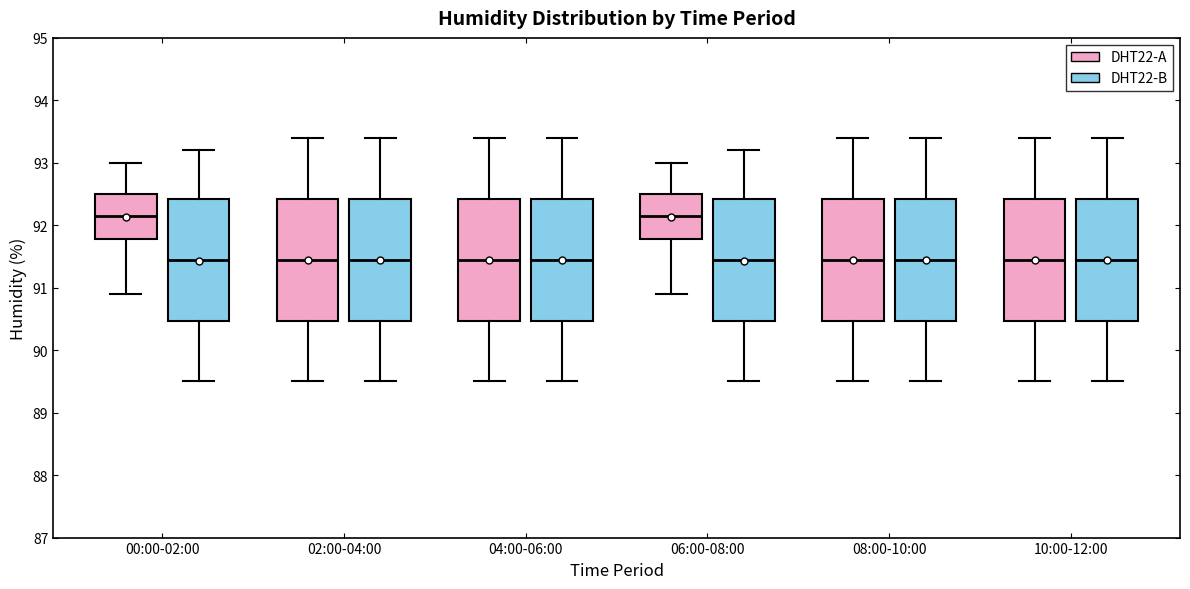

Reading left to right, read every box against the y-axis: the position of its median line, the range the box covers, and the ends of its whiskers. The values are not printed on the chart, so give them approximately, as read against the axis.

00:00-02:00 (DHT22-A): median 92.2, box 91.8 to 92.5, whiskers 90.9 to 93.0
00:00-02:00 (DHT22-B): median 91.5, box 90.5 to 92.4, whiskers 89.5 to 93.2
02:00-04:00 (DHT22-A): median 91.5, box 90.5 to 92.4, whiskers 89.5 to 93.4
02:00-04:00 (DHT22-B): median 91.5, box 90.5 to 92.4, whiskers 89.5 to 93.4
04:00-06:00 (DHT22-A): median 91.5, box 90.5 to 92.4, whiskers 89.5 to 93.4
04:00-06:00 (DHT22-B): median 91.5, box 90.5 to 92.4, whiskers 89.5 to 93.4
06:00-08:00 (DHT22-A): median 92.2, box 91.8 to 92.5, whiskers 90.9 to 93.0
06:00-08:00 (DHT22-B): median 91.5, box 90.5 to 92.4, whiskers 89.5 to 93.2
08:00-10:00 (DHT22-A): median 91.5, box 90.5 to 92.4, whiskers 89.5 to 93.4
08:00-10:00 (DHT22-B): median 91.5, box 90.5 to 92.4, whiskers 89.5 to 93.4
10:00-12:00 (DHT22-A): median 91.5, box 90.5 to 92.4, whiskers 89.5 to 93.4
10:00-12:00 (DHT22-B): median 91.5, box 90.5 to 92.4, whiskers 89.5 to 93.4